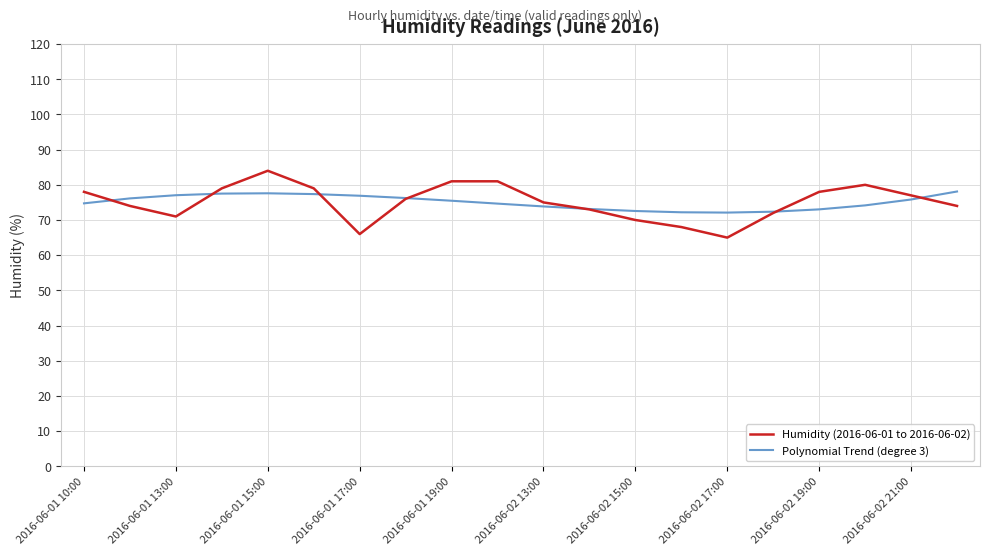

What is the greatest value displayed?

84.0